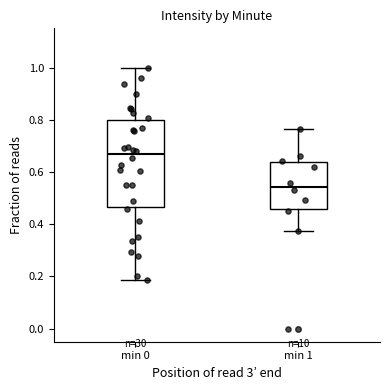

Reading left to right, transcribe this box plot: for each box, give where its median line is, the range the box spans, and where its two whiskers end, as read against the y-axis. The values are not printed on the chart, so give them approximately, as read against the axis.

min 0: median 0.66, box 0.46 to 0.80, whiskers 0.18 to 1.00
min 1: median 0.54, box 0.46 to 0.64, whiskers 0.38 to 0.76